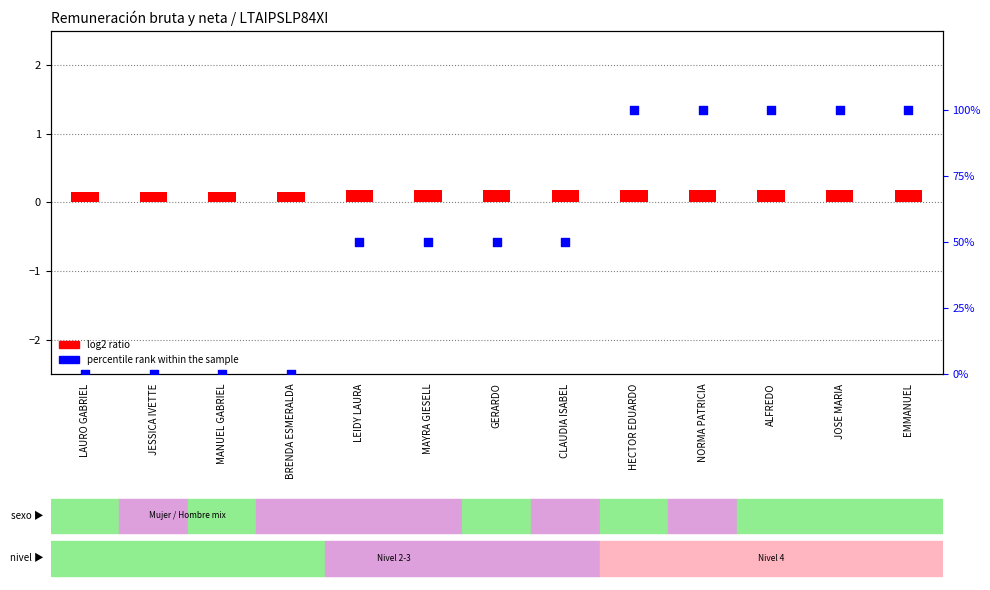

What is the total value across all series at GERARDO?

50.2